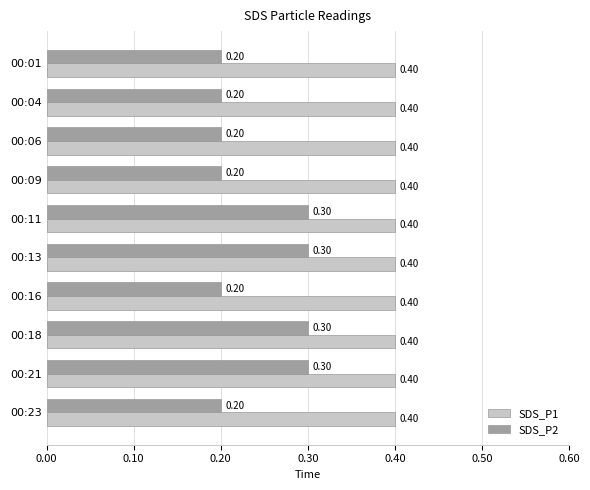

What is the maximum value shown in the chart?

0.4